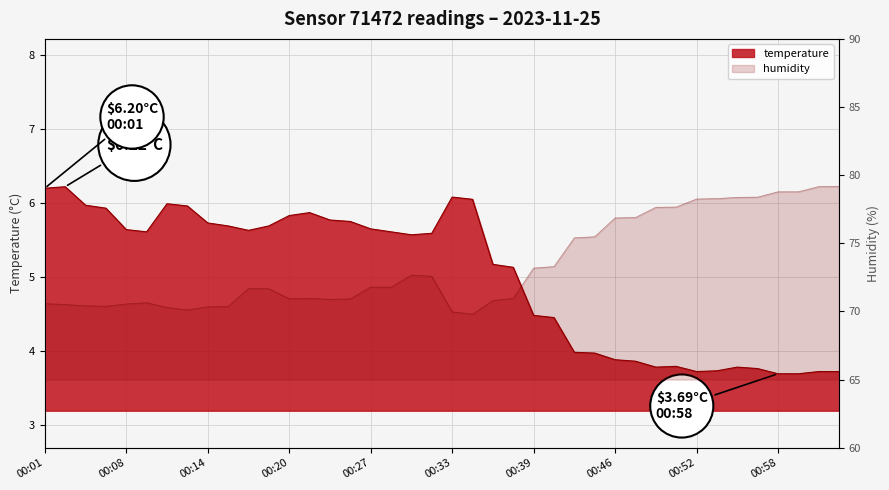

At which category does the data reach its first local peak?

00:02